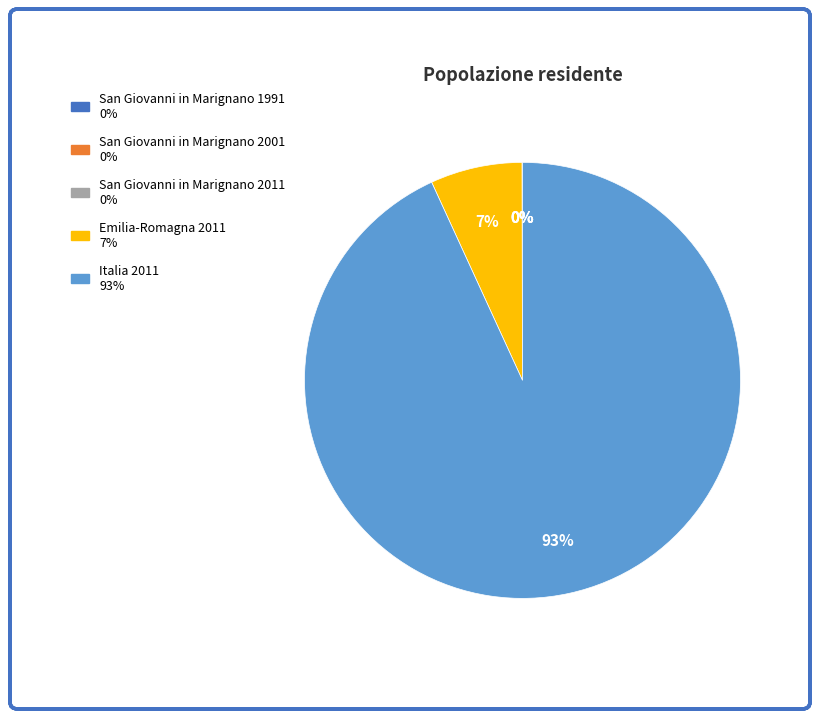

Which slice is the largest?

Italia 2011